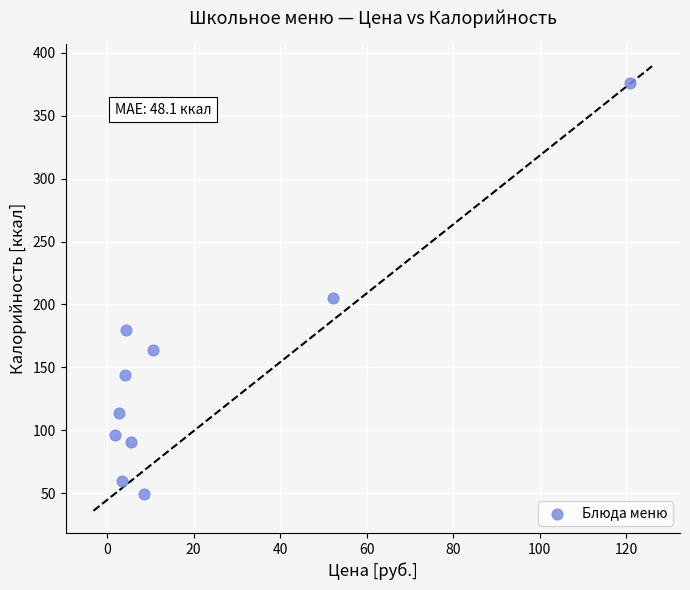

What Y value in the scatter plot is closest to 212?

205.0